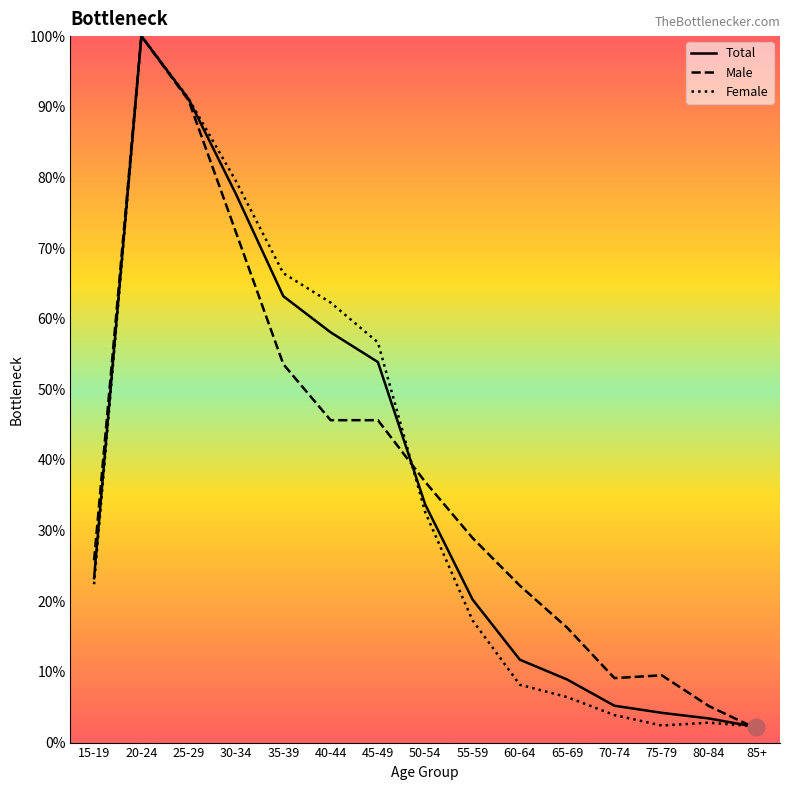

Read the Male value at 20-24.

1.0